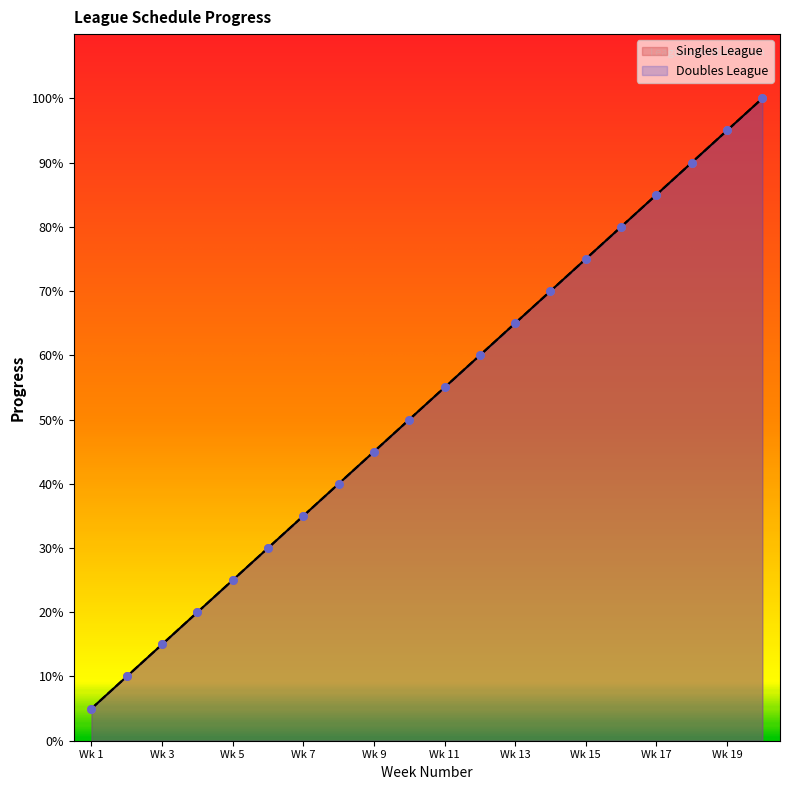

Which series contains the highest Y value?

Singles League